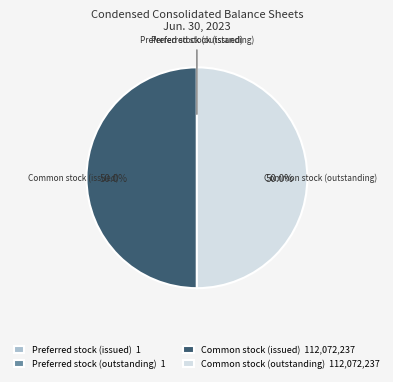

How much of the chart is everything except Common stock (issued)?

50.0%